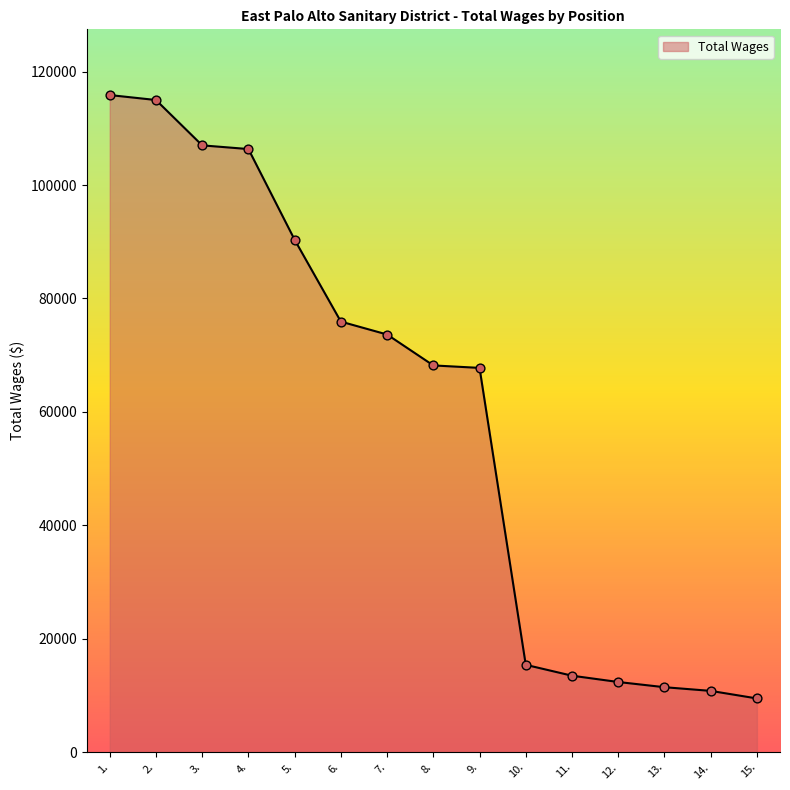

Which has a higher value, 10. or 4.?

4.